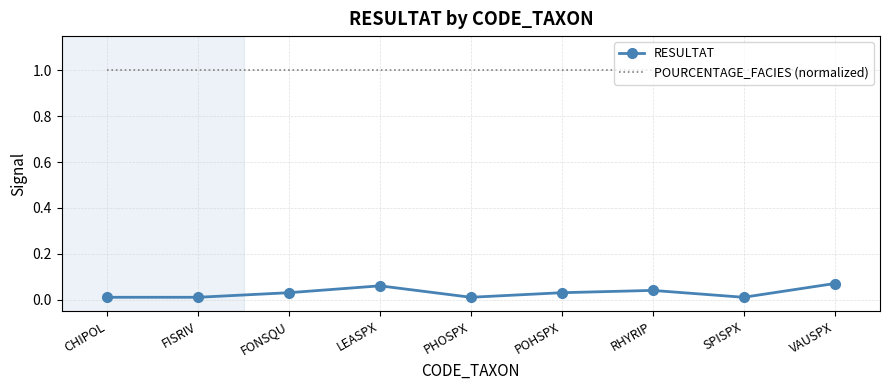

Is the value of RESULTAT at SPISPX greater than the value of POURCENTAGE_FACIES (normalized) at RHYRIP?

No